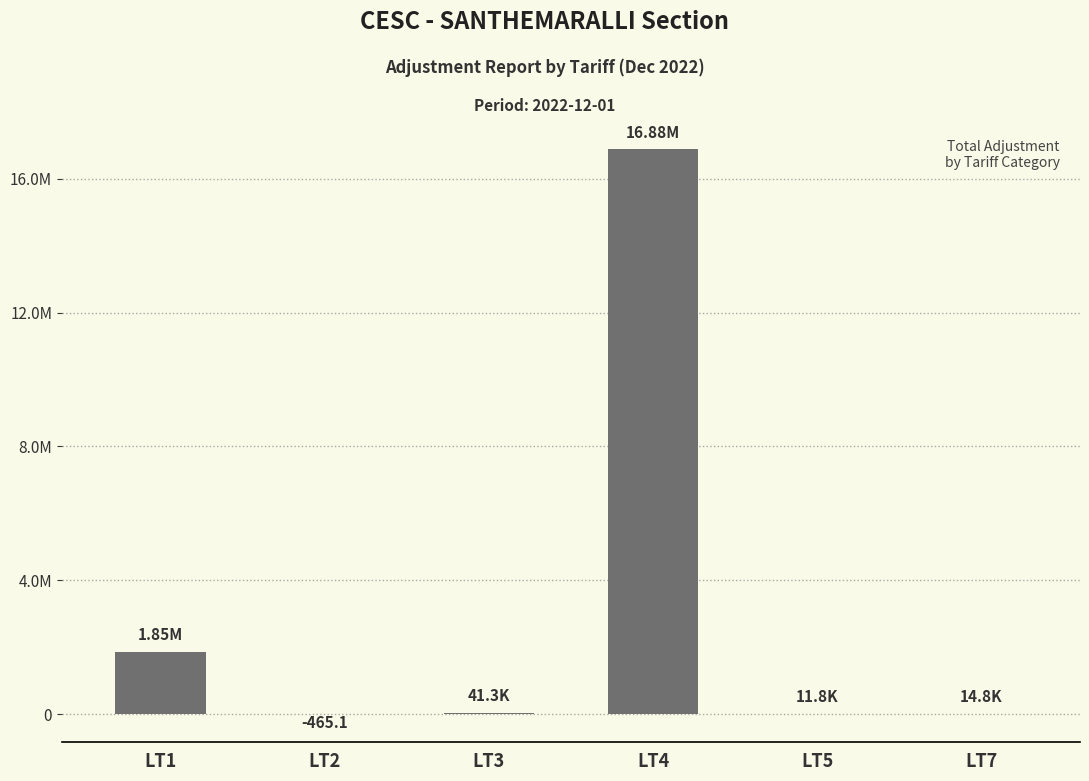

What is the change in value from LT2 to LT5?

+12312.1